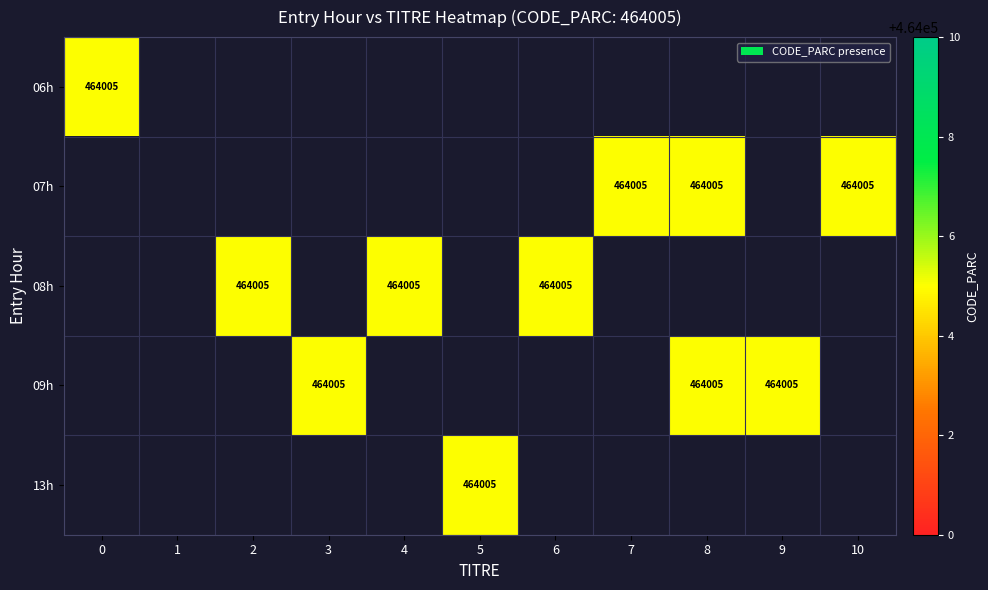

How many values in 07 are above zero?

3